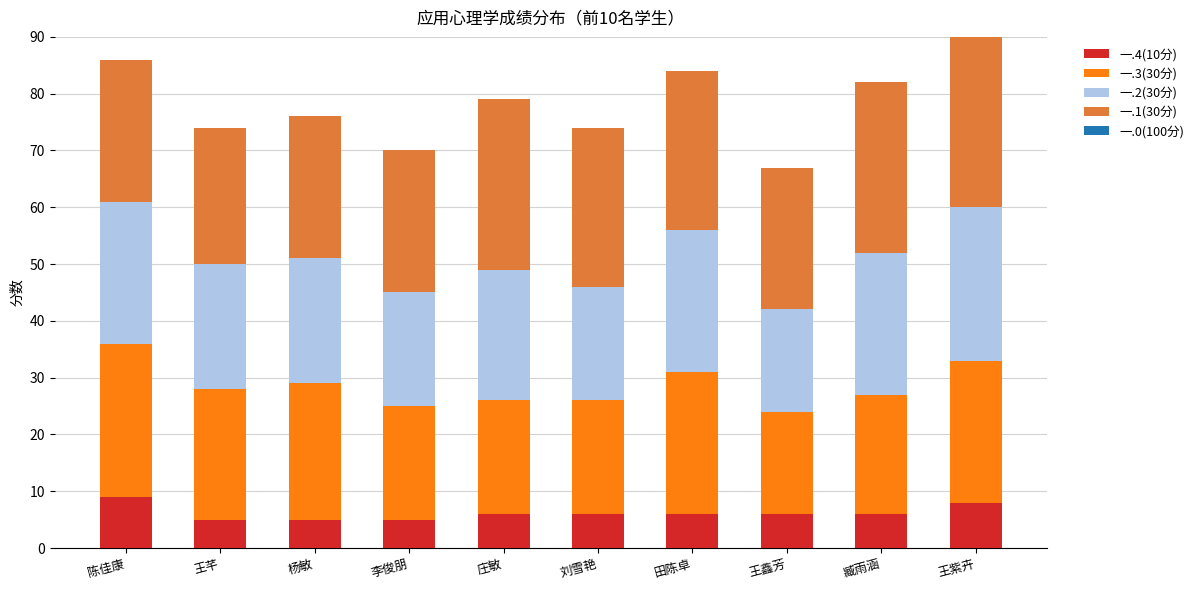

What is the total value across all series at 王鑫芳?

67